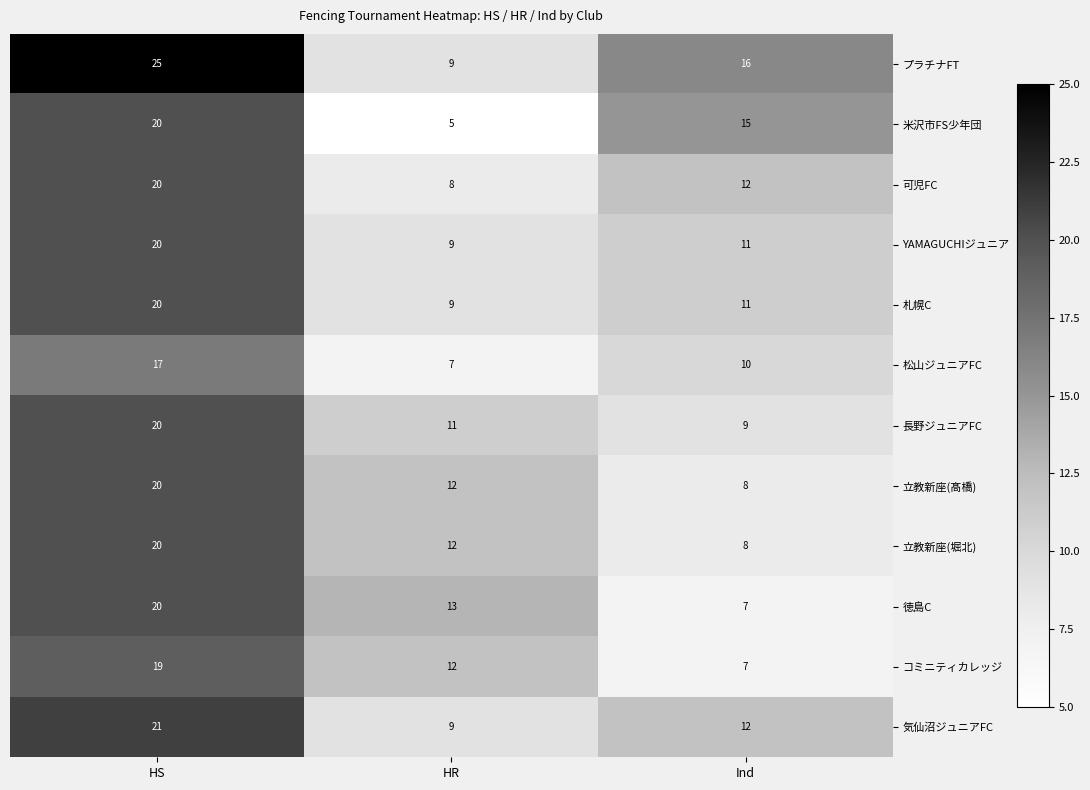

What is the difference between the highest and lowest values at HR?

8